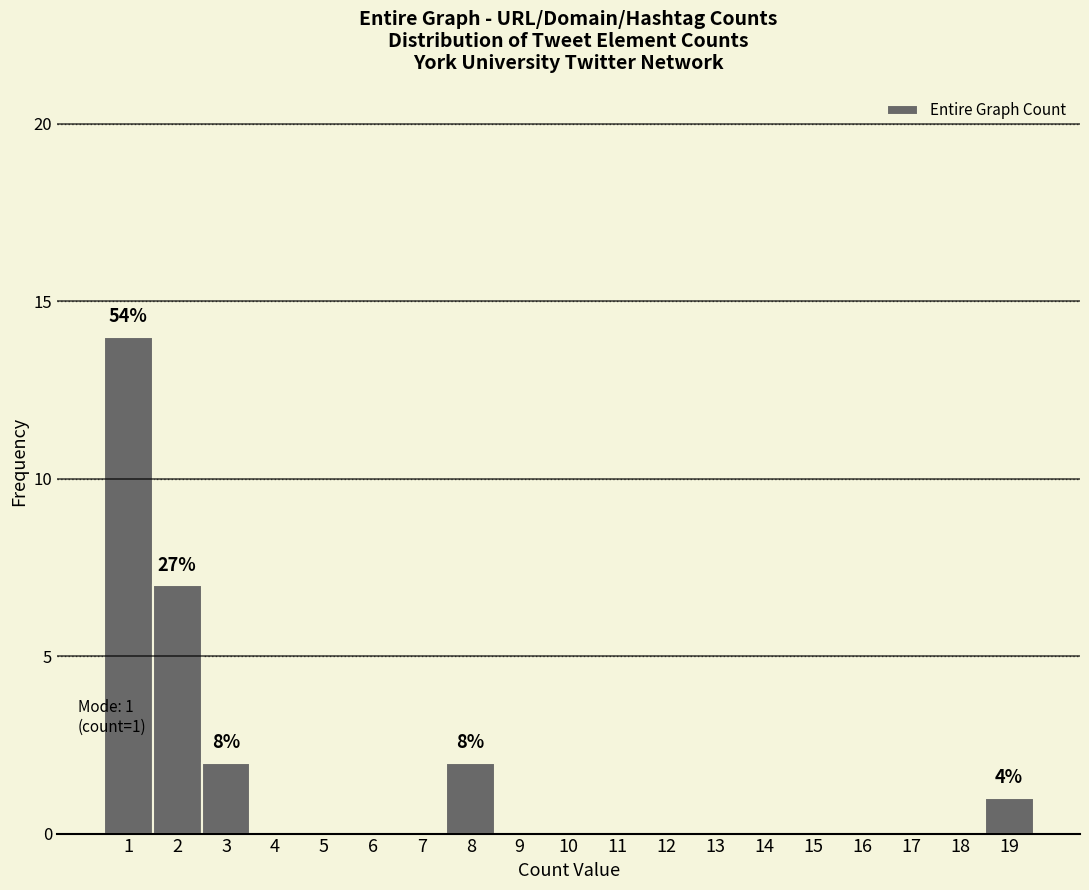

Which range on the x-axis has the tallest bar?

0.5 to 1.5